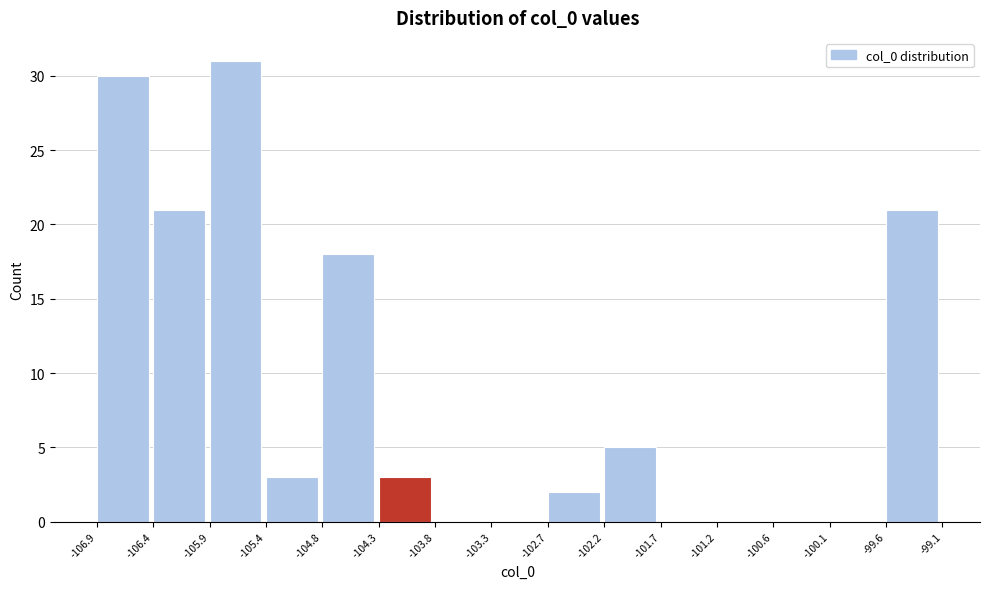

What is the height of the bar covering -102.2 to -101.7 on the x-axis? The values are not printed on the chart, so give them approximately, as read against the axis.

5